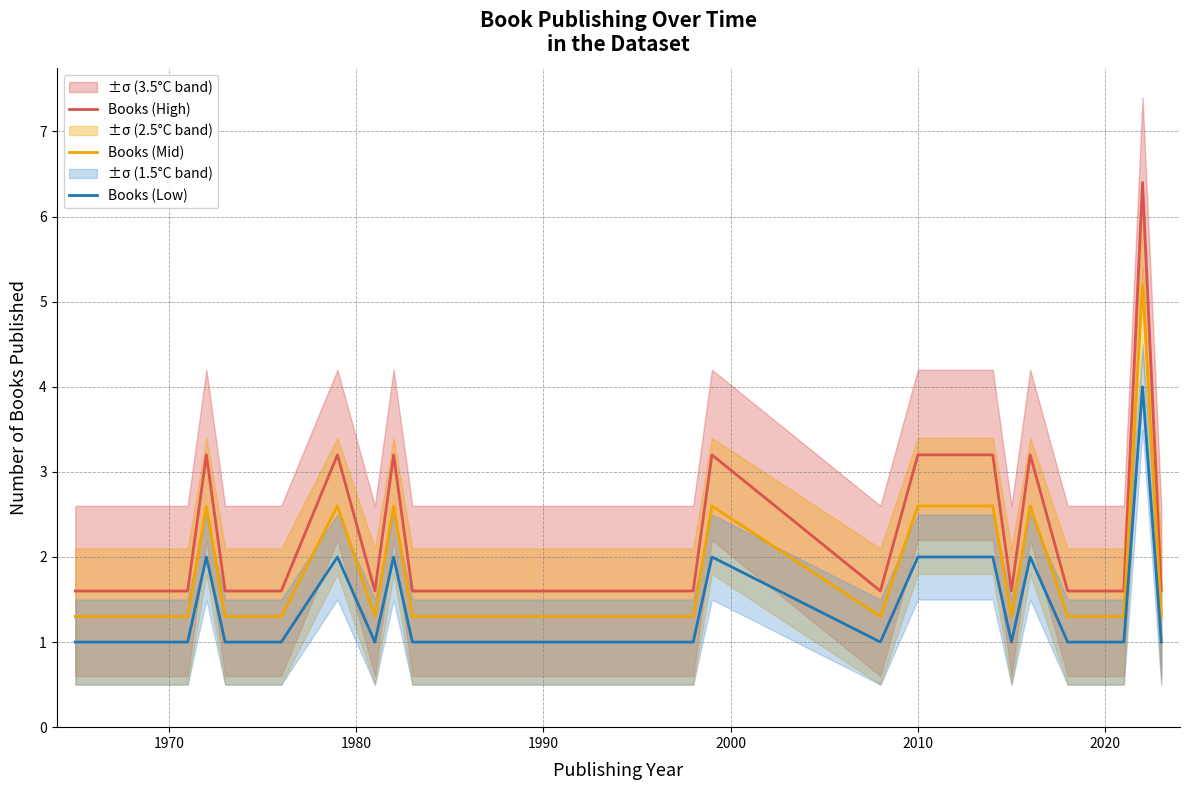

What is the lowest value of the Books (Low) series?

1.0